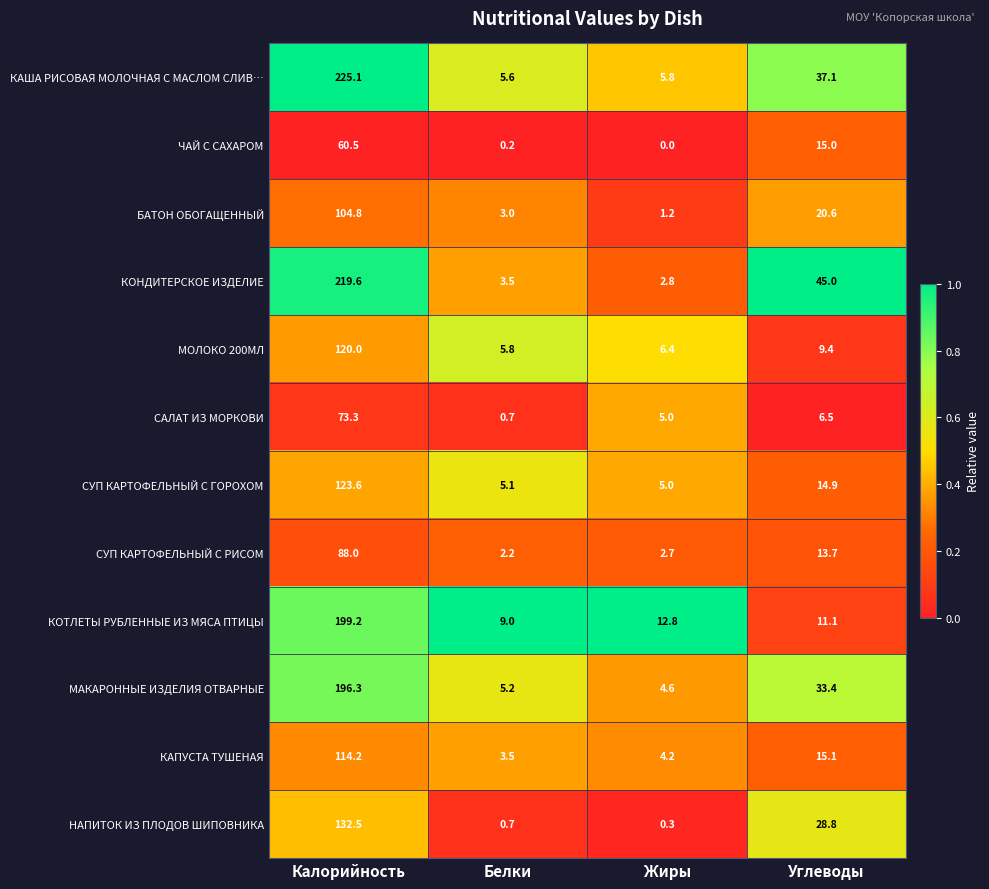

At which label does БАТОН ОБОГАЩЕННЫЙ first exceed 20?

Калорийность